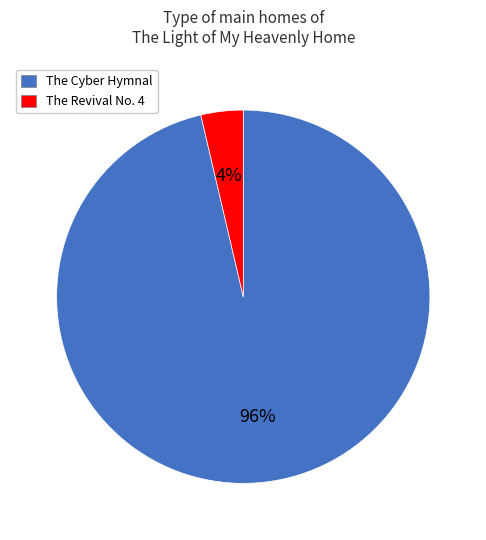

Is the sum of The Revival No. 4 and The Cyber Hymnal greater than half?

Yes